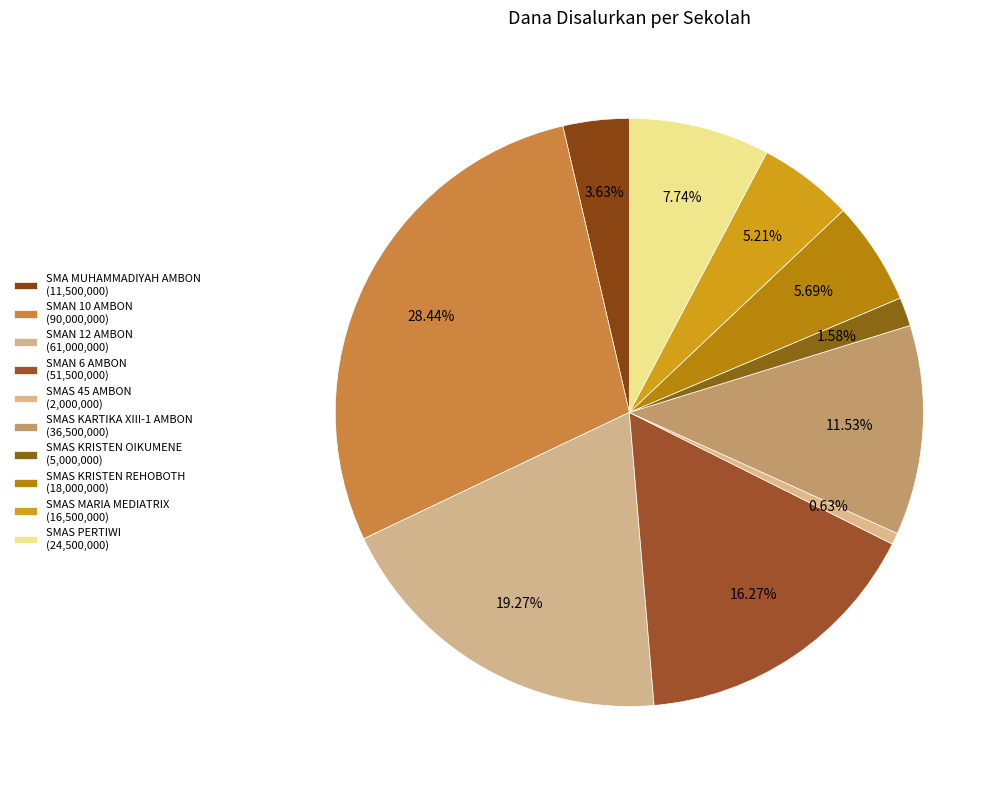

To the nearest percent, what is the difference between the SMAS 45 AMBON and SMAS KRISTEN OIKUMENE slice percentages?

1%